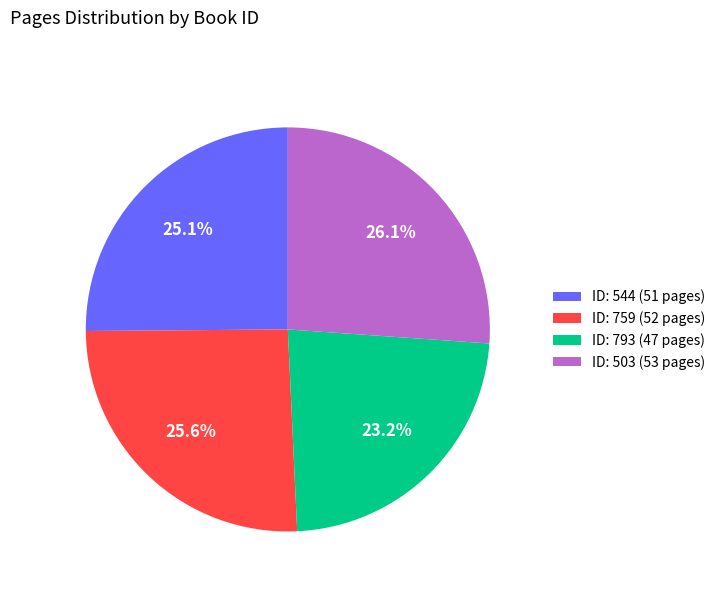

Combined, what portion of the pie is ID: 503 (53 pages) and ID: 544 (51 pages)?

51.2%